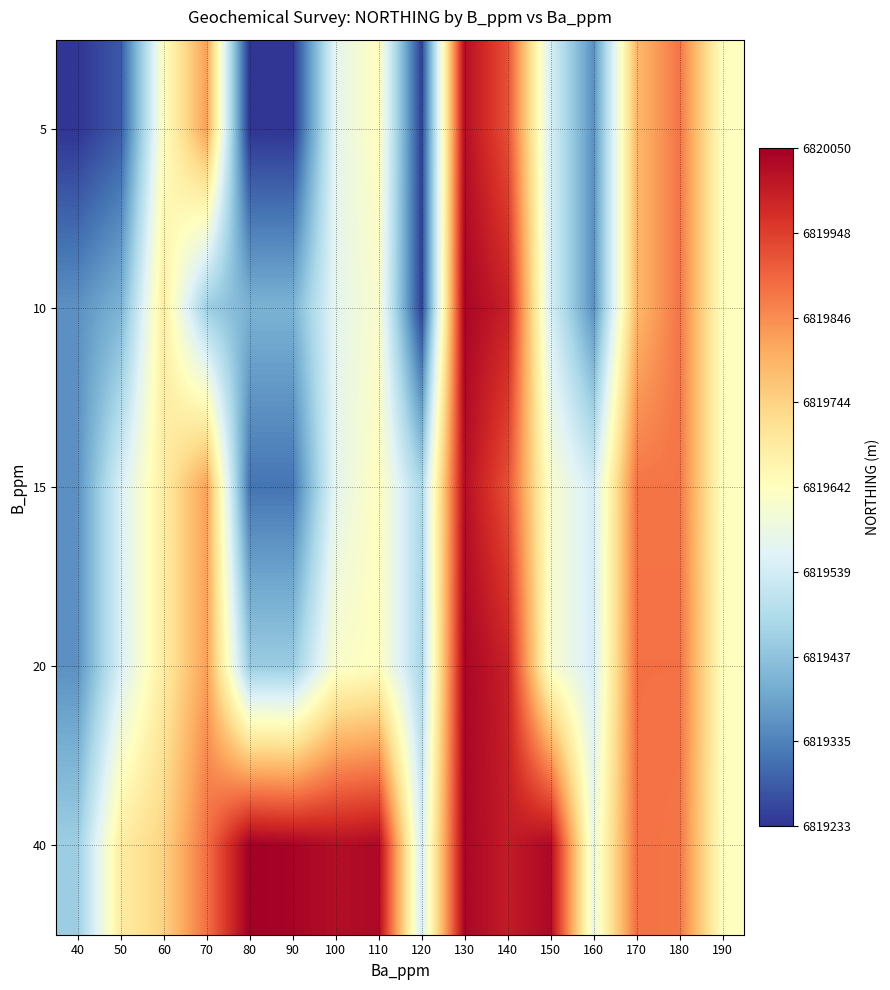

List the series in order of their peak value, highest first.

40, 10, 20, 5, 15